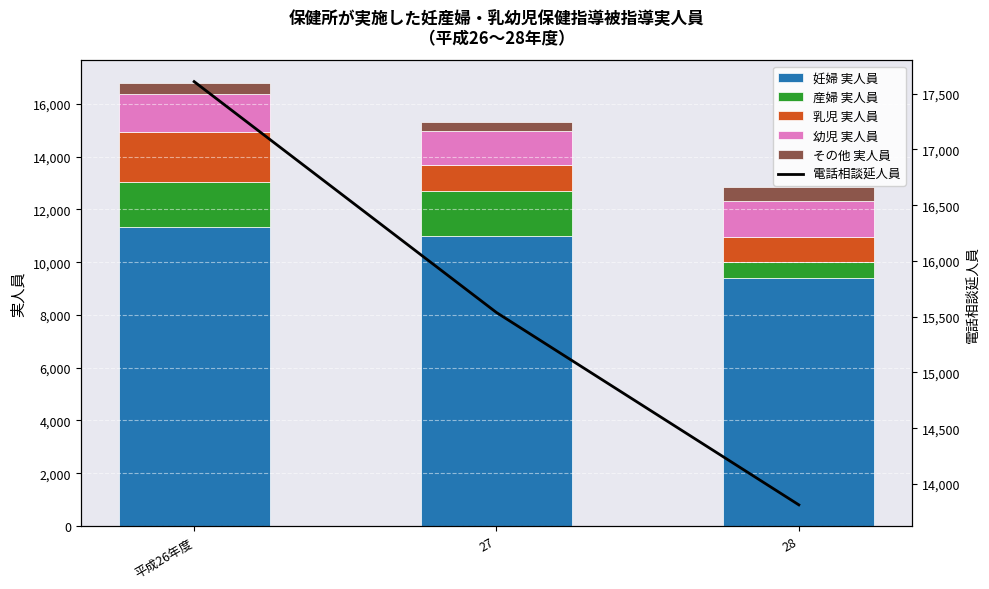

What is the sum of all 産婦 実人員 values?

3998